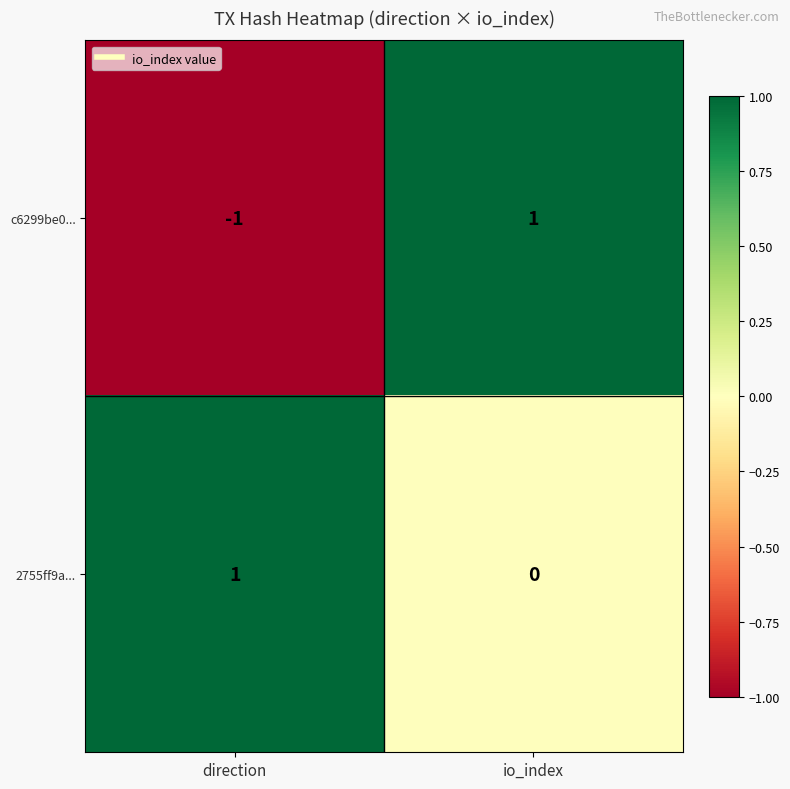

Count the number of data series in this chart.

2